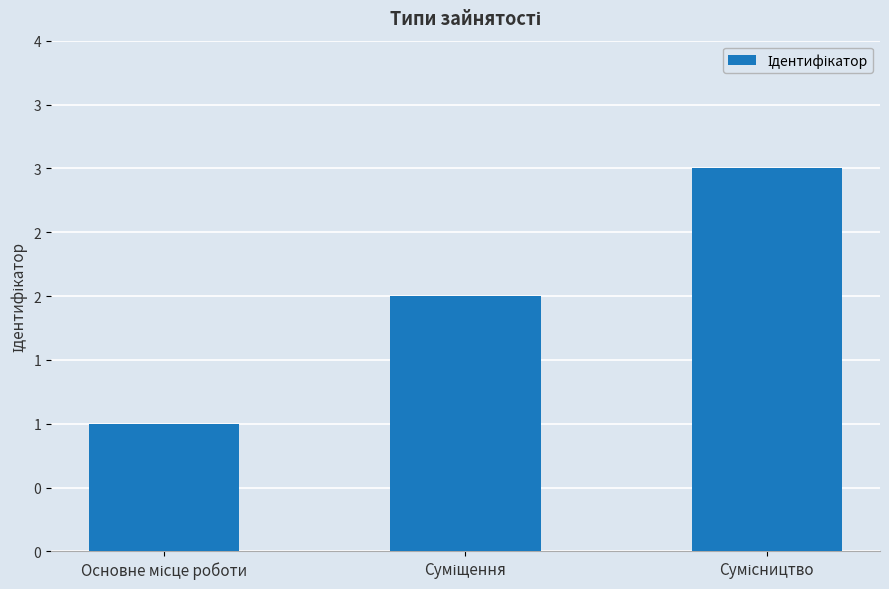

Does the chart contain any negative values?

No